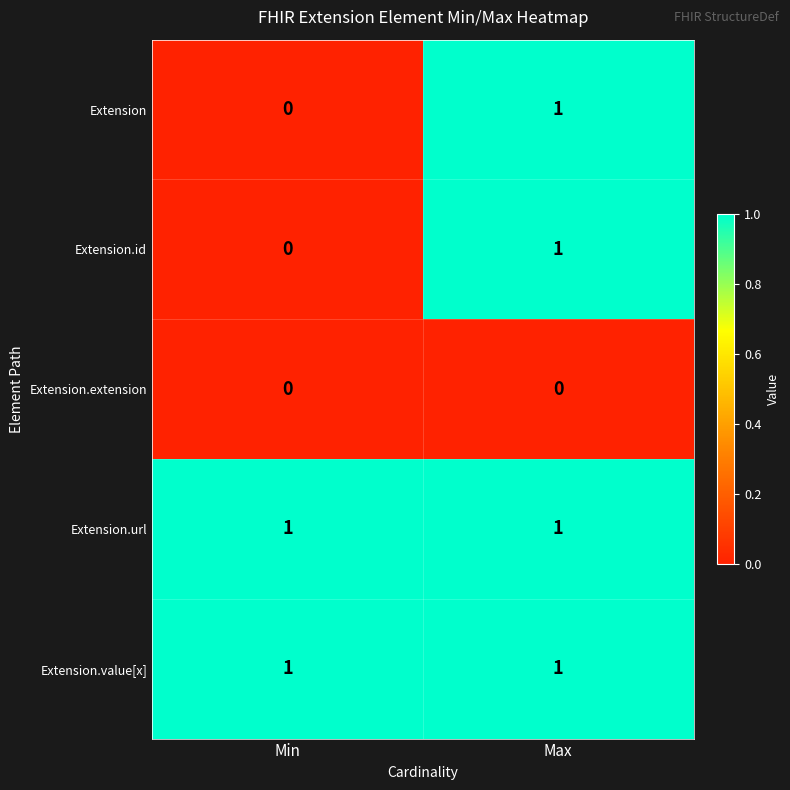

Which category has the highest value in the Extension series?

Max